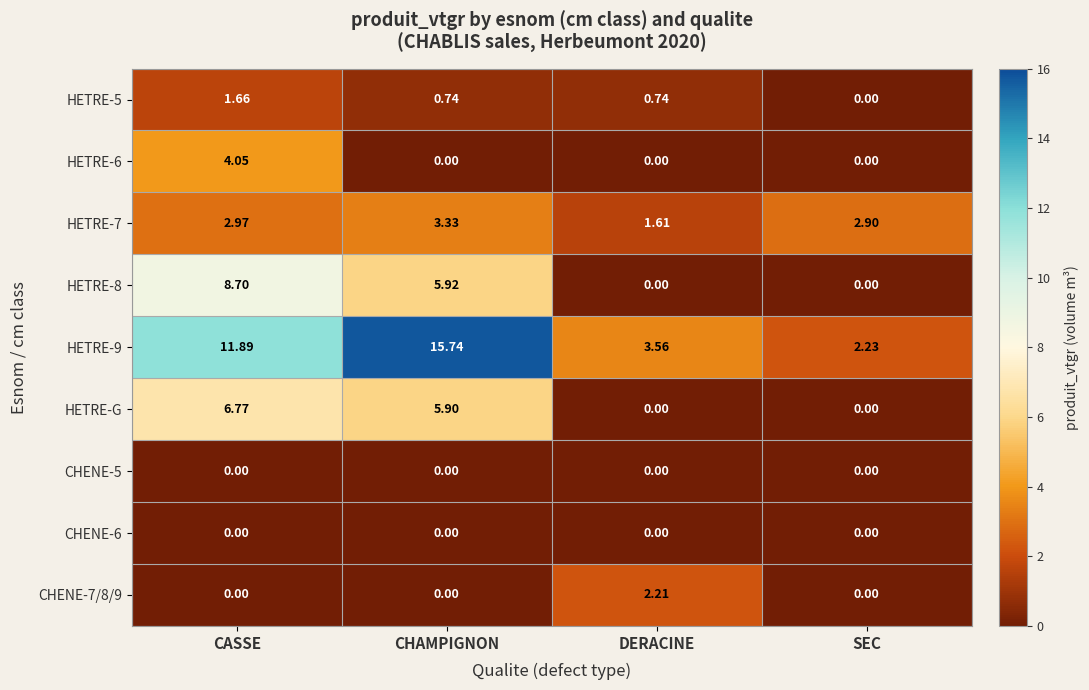

Is the value of HETRE-8 at CHAMPIGNON greater than the value of HETRE-9 at SEC?

Yes